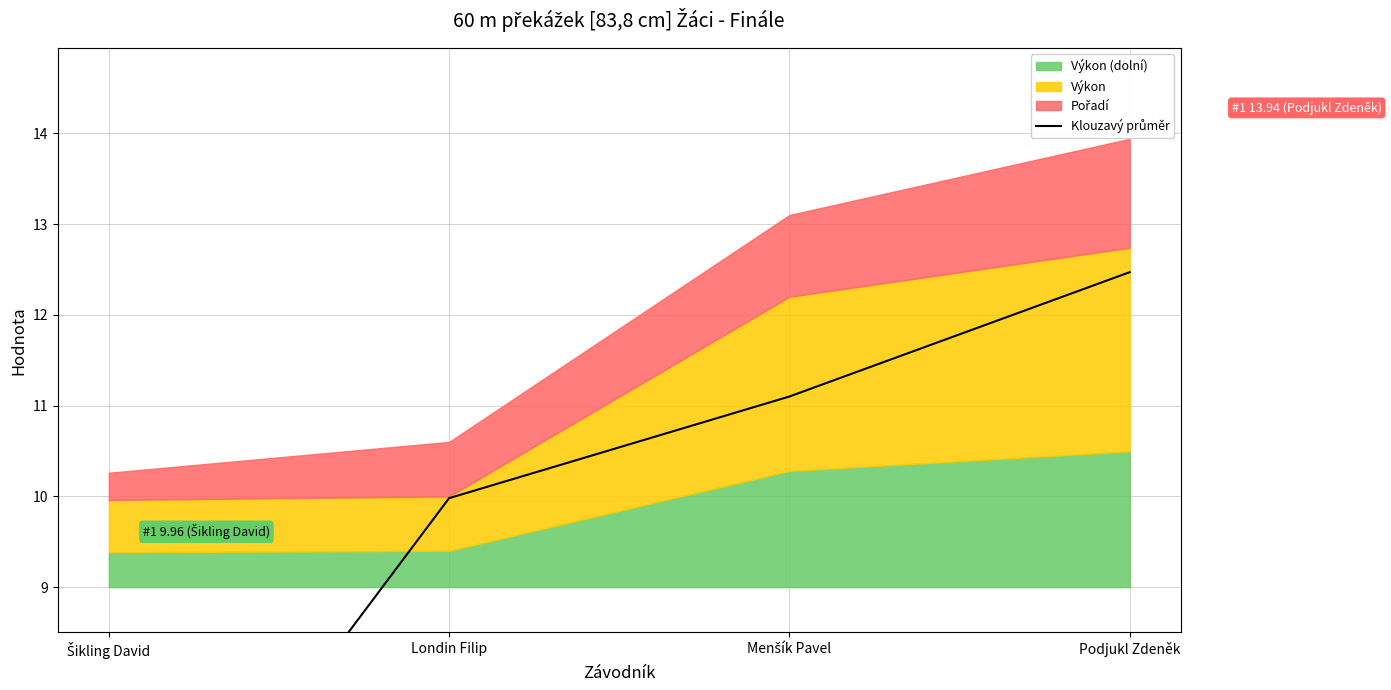

What is the value of the 3rd point from the left?

11.1